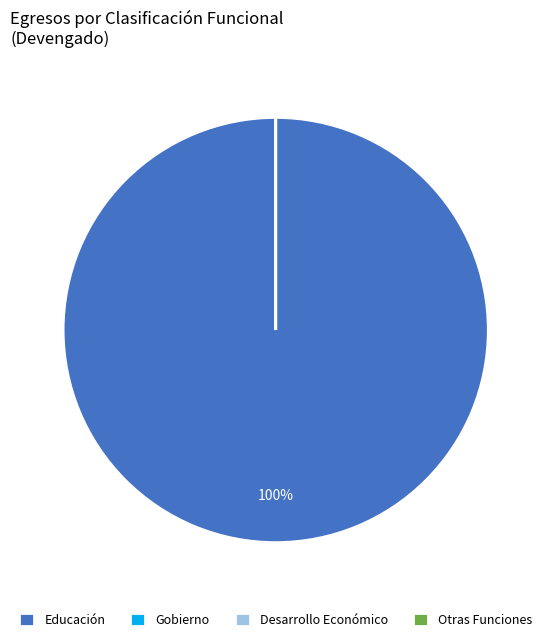

To the nearest percent, what is the difference between the largest and smallest slice percentages?

100%